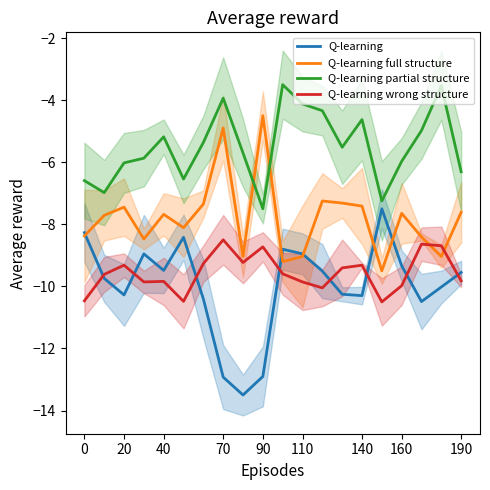

What is the highest value of the Q-learning full structure series?

-4.5